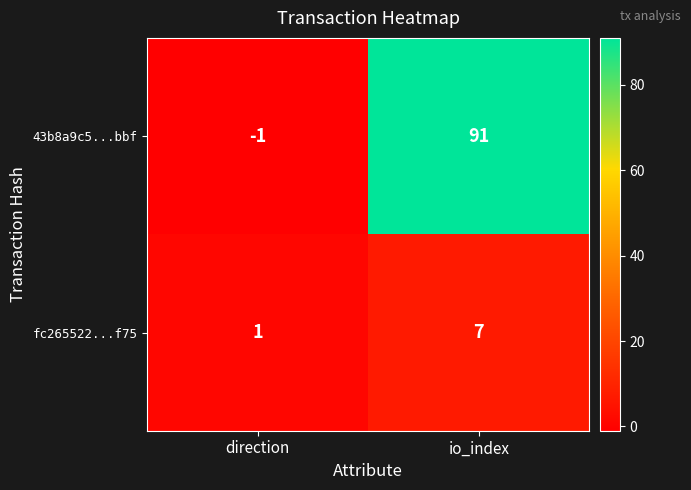

Rank the series at io_index from highest to lowest value.

43b8a9c5...bbf, fc265522...f75